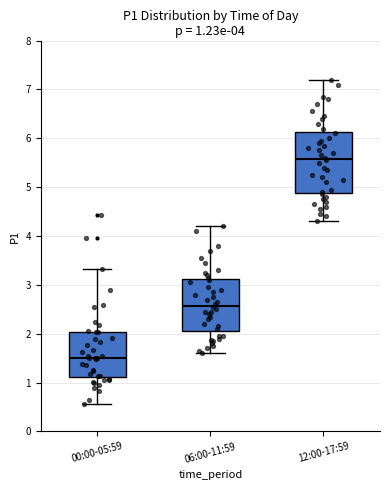

Which box is the tallest, from its lower edge to its upper edge?

12:00-17:59